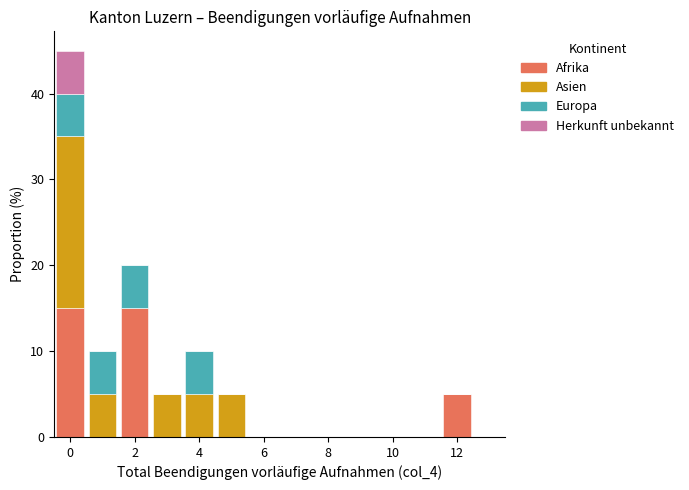

Reading left to right, list every stacked bar in this chart as the range it spans on the x-axis followed by its total height. Neither the bar edges nor the heights are printed on the chart, so give them approximately, as read against the axes.

-0.5 to 0.5: 45
0.5 to 1.5: 10
1.5 to 2.5: 20
2.5 to 3.5: 5
3.5 to 4.5: 10
4.5 to 5.5: 5
5.5 to 6.5: 0
6.5 to 7.5: 0
7.5 to 8.5: 0
8.5 to 9.5: 0
9.5 to 10.5: 0
10.5 to 11.5: 0
11.5 to 12.5: 5
12.5 to 13.5: 0